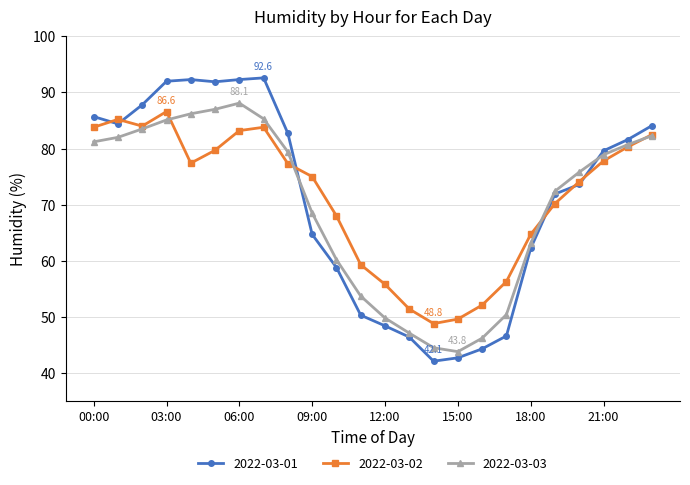

What is the greatest value displayed?

92.6